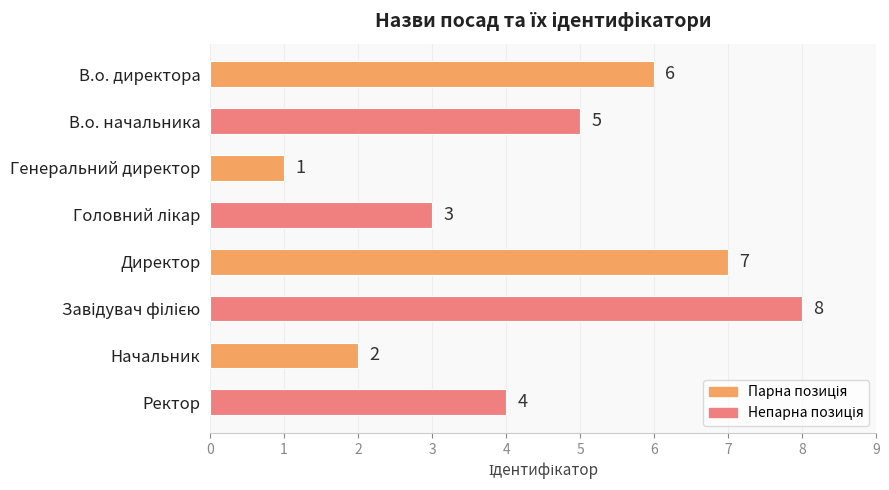

Reading bottom to top, what are all the values shown in this chart?

4	2	8	7	3	1	5	6